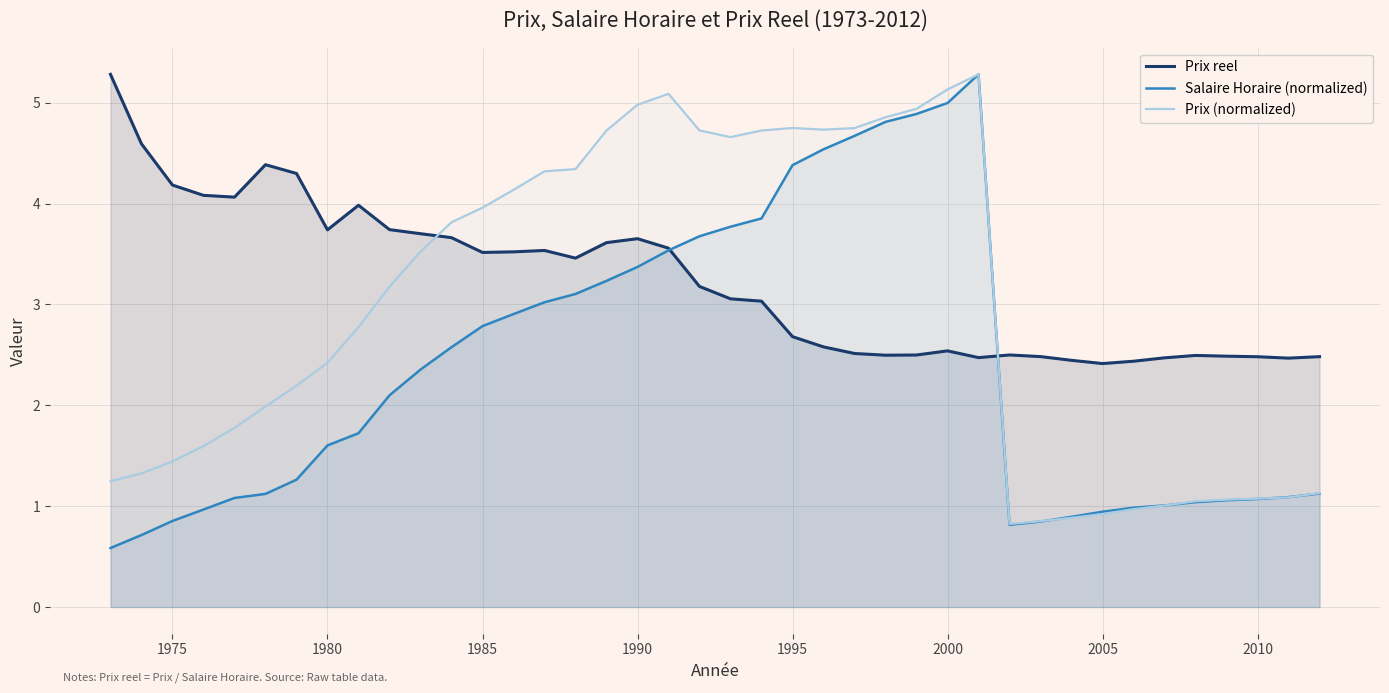

What is the difference between the highest and lowest values at 2000?

2.6